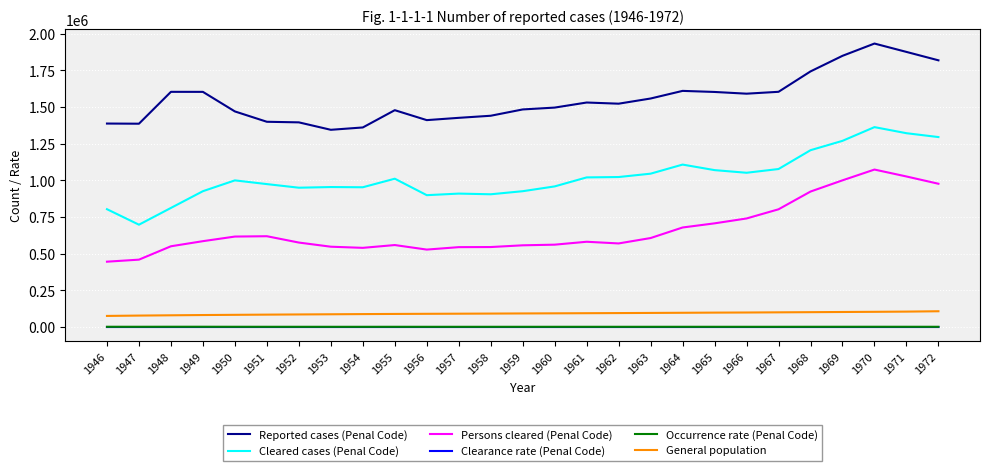

Which series changed the most between 1946 and 1953?

Cleared cases (Penal Code)